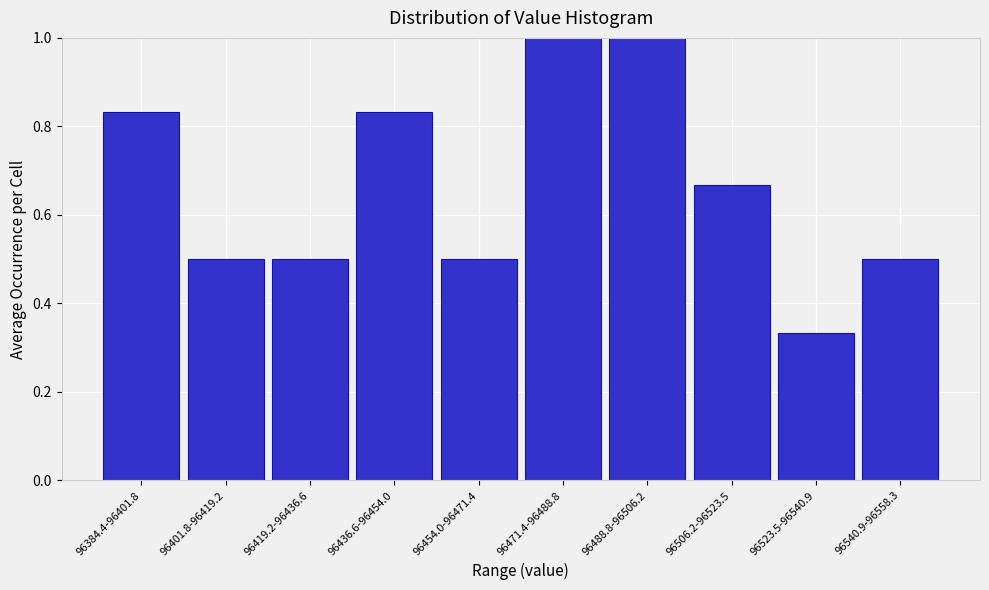

The value at 96540.9-96558.3 is 0.5. True or false?

True